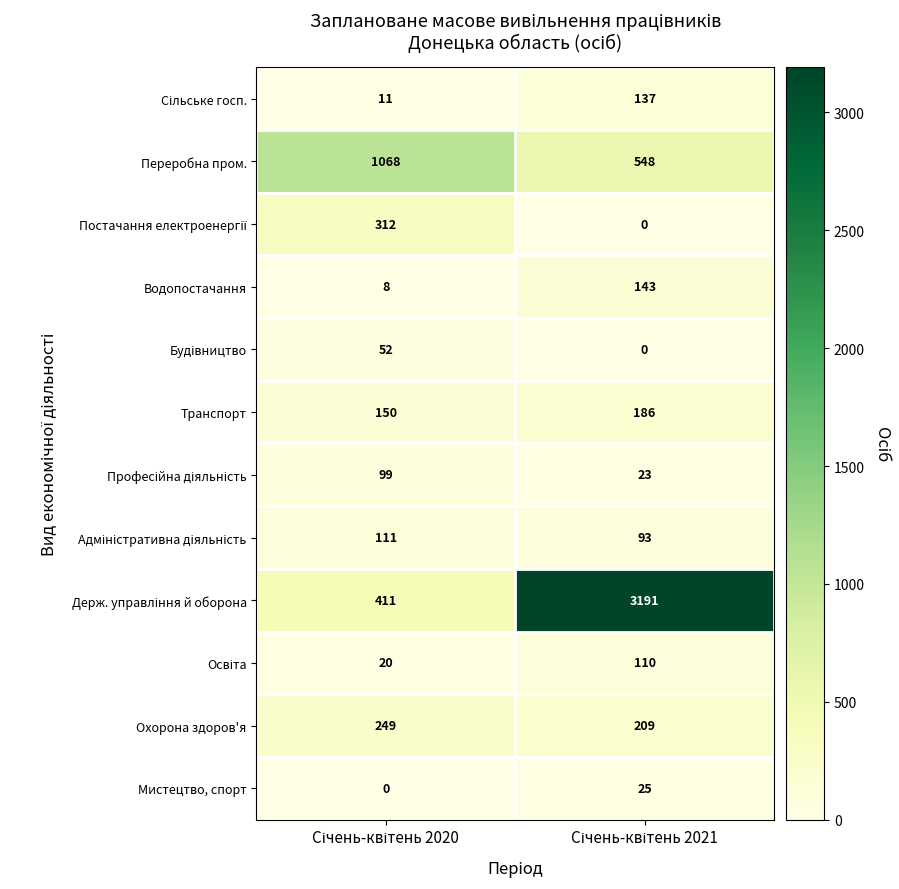

What is the average value of the Охорона здоров'я series?

229